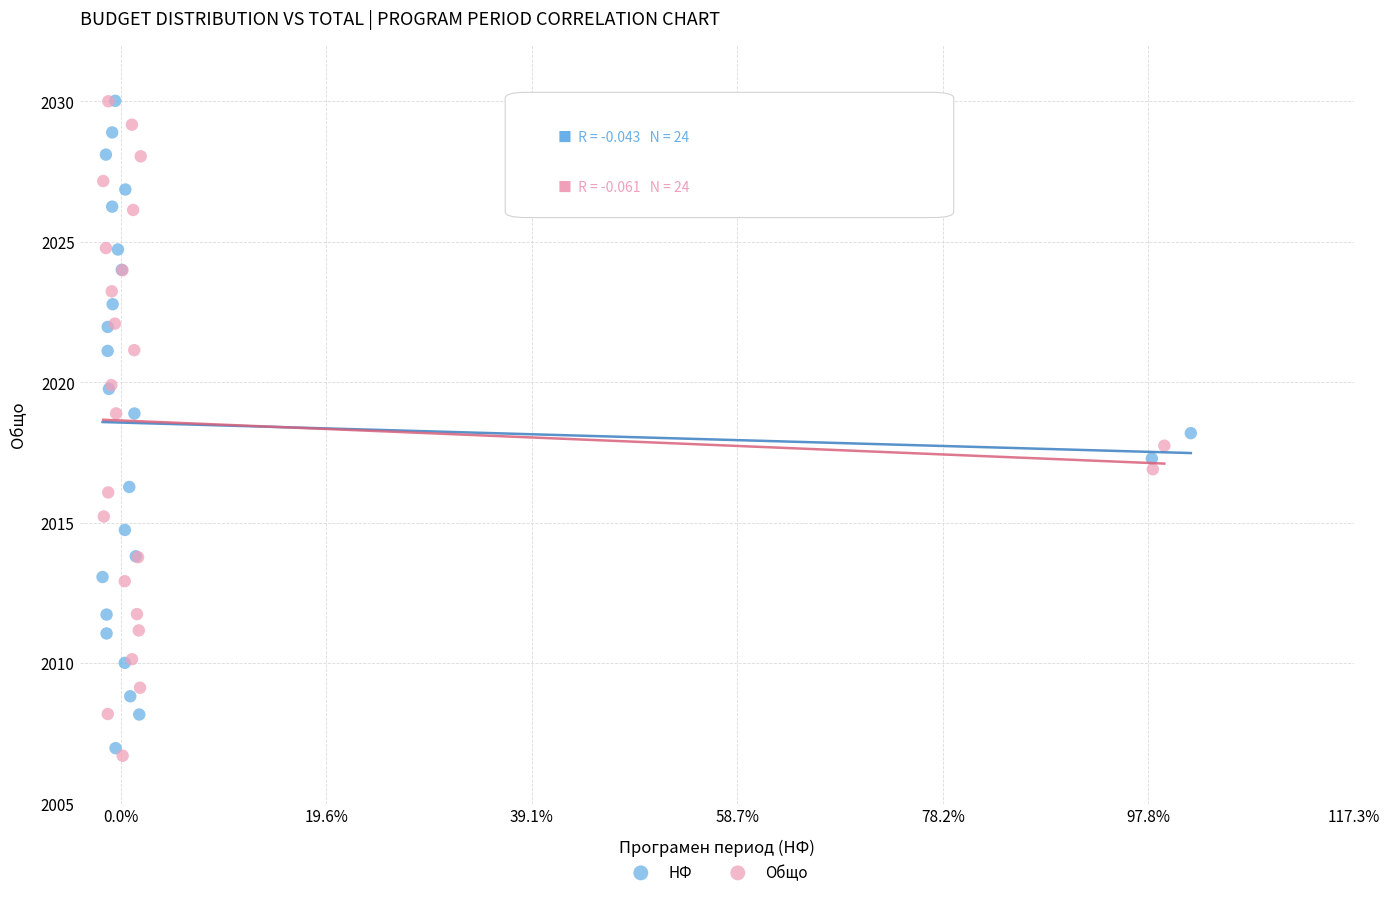

Which series has the widest spread of Y values?

Общо